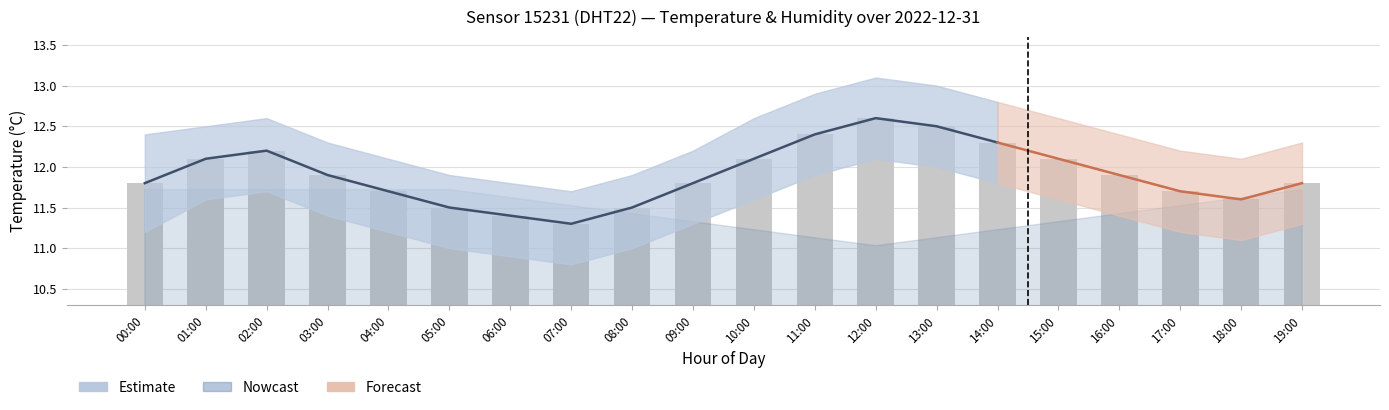

Is it true that the value at 15:00 is 12.1?

True